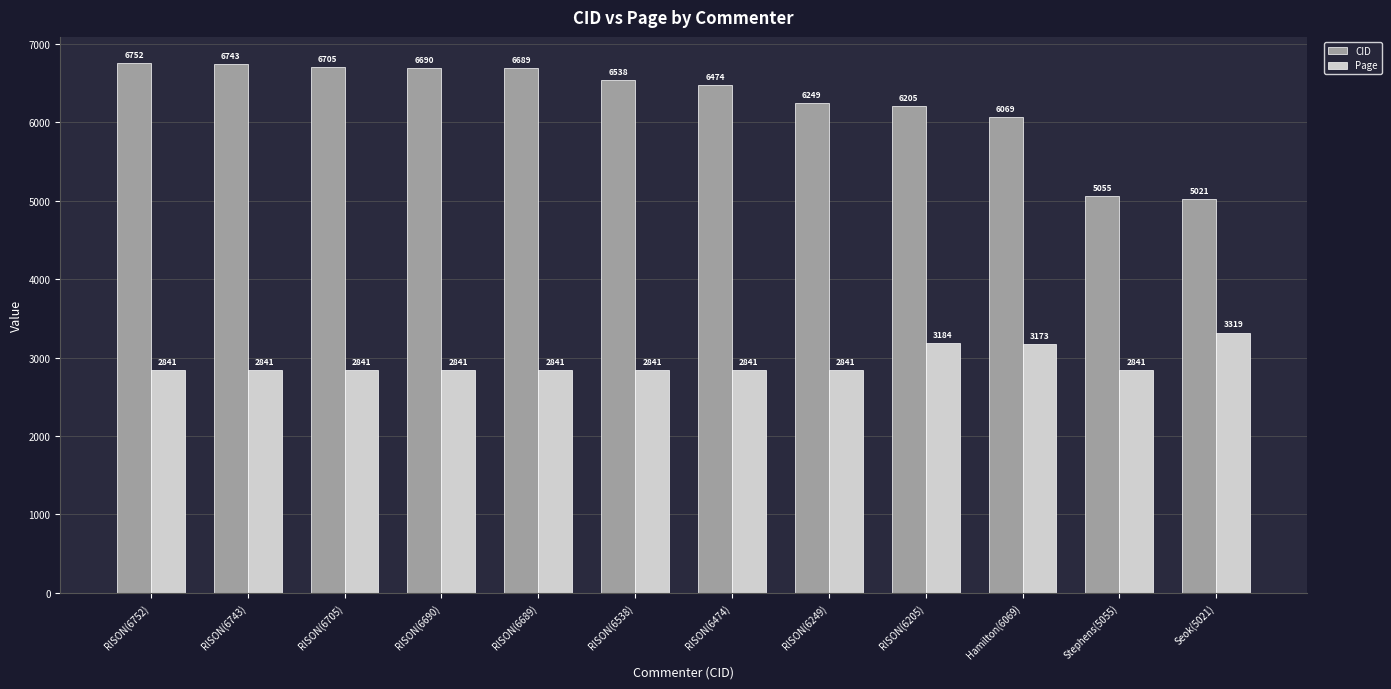

How many groups of bars are there?

12